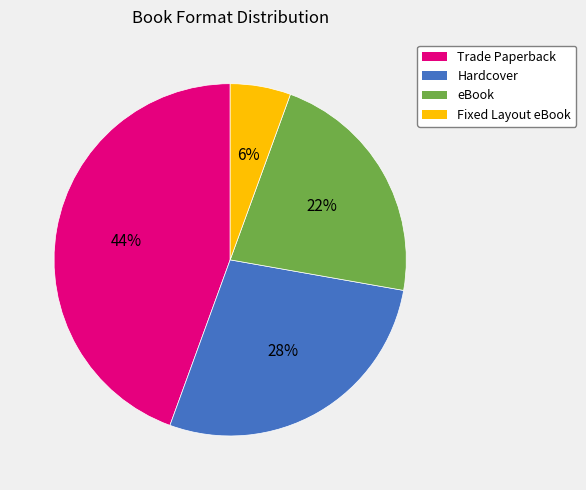

To the nearest percent, what is the difference between the eBook and Trade Paperback slice percentages?

22%